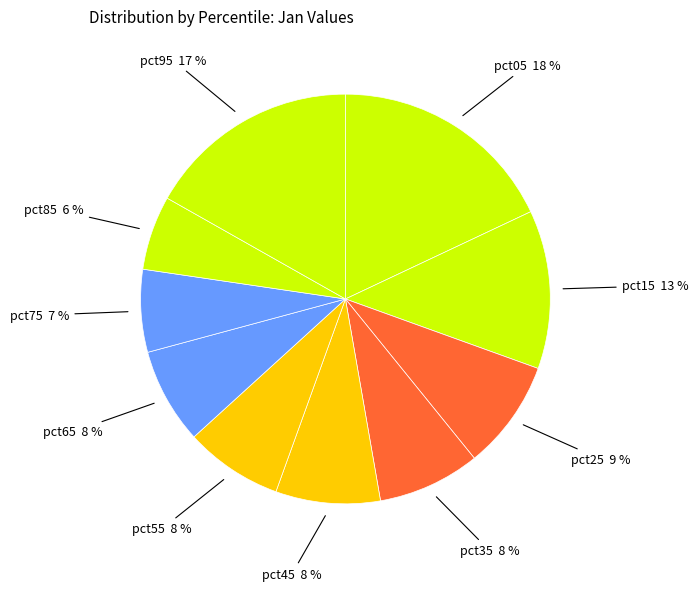

Is there any slice that represents more than half of the pie?

No